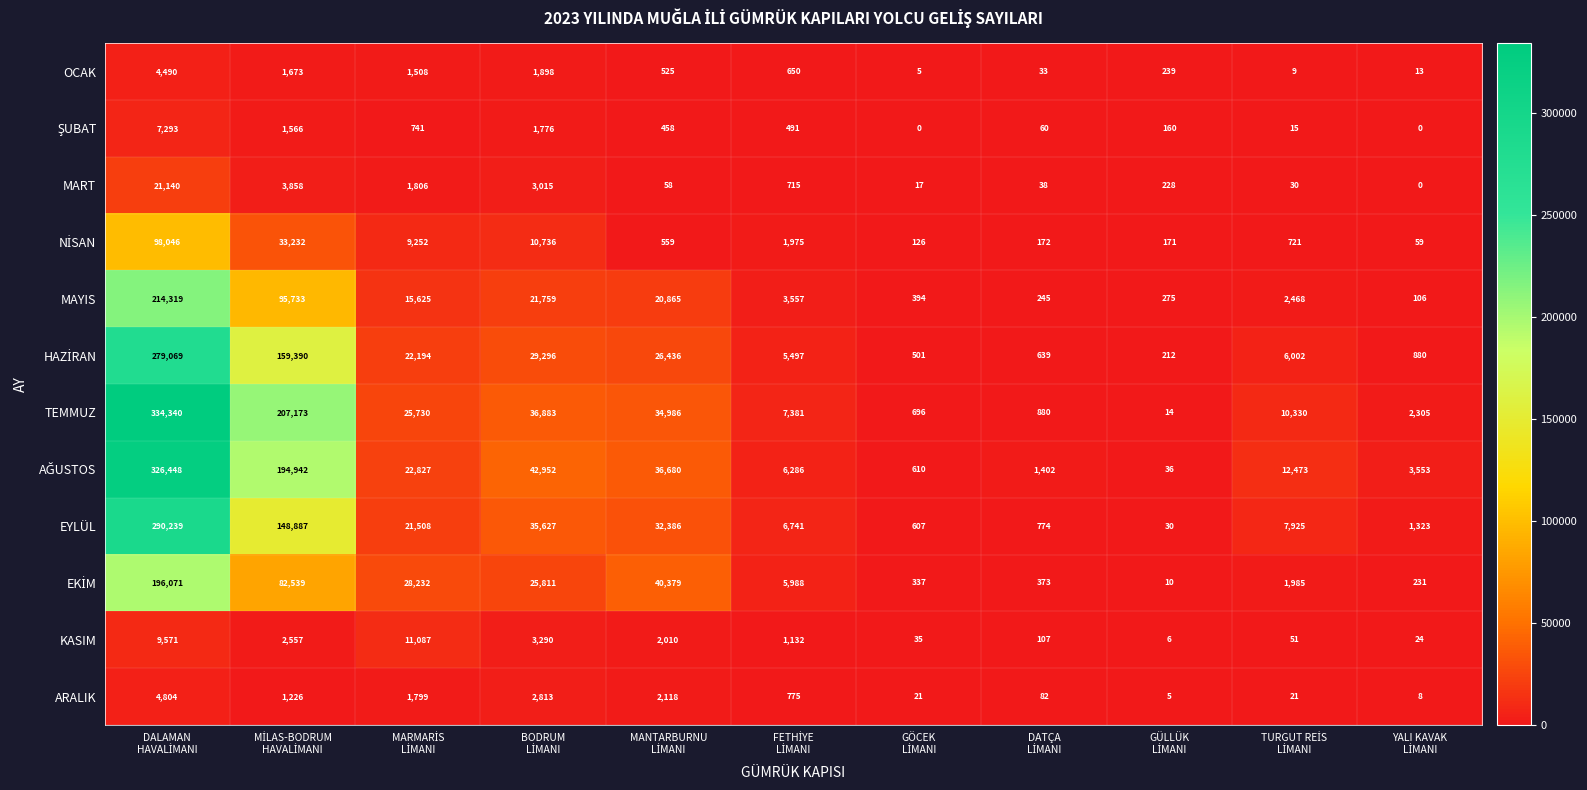

Which series has the widest spread of values?

TEMMUZ